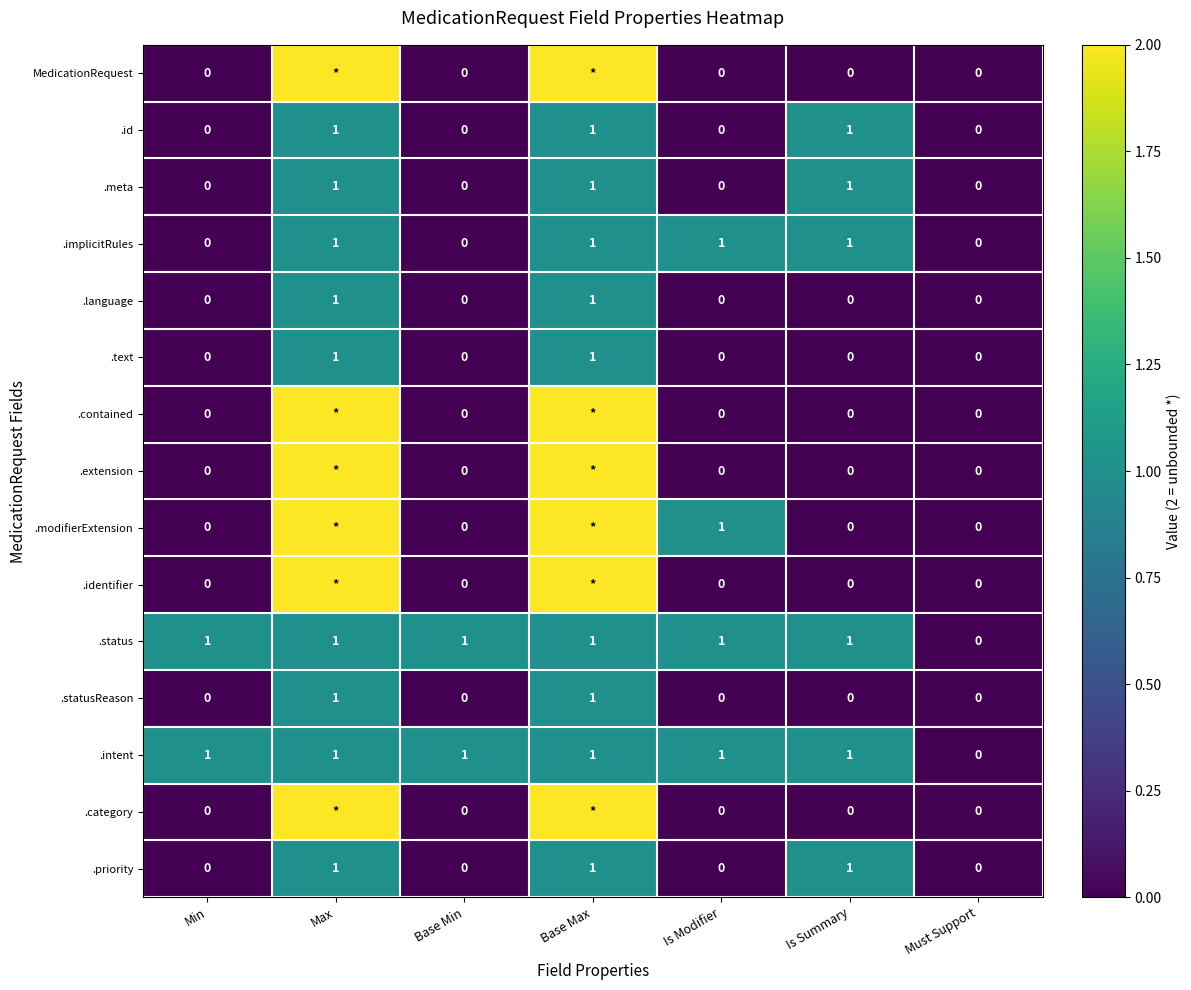

How many data points in .intent are less than 1?

1